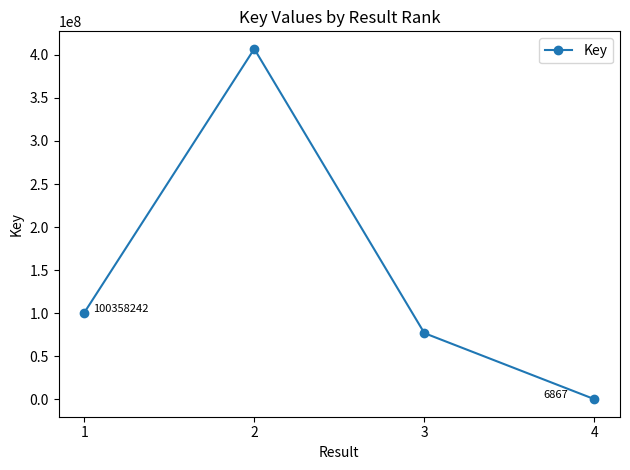

What is the value of the 3rd point from the left?

76764312